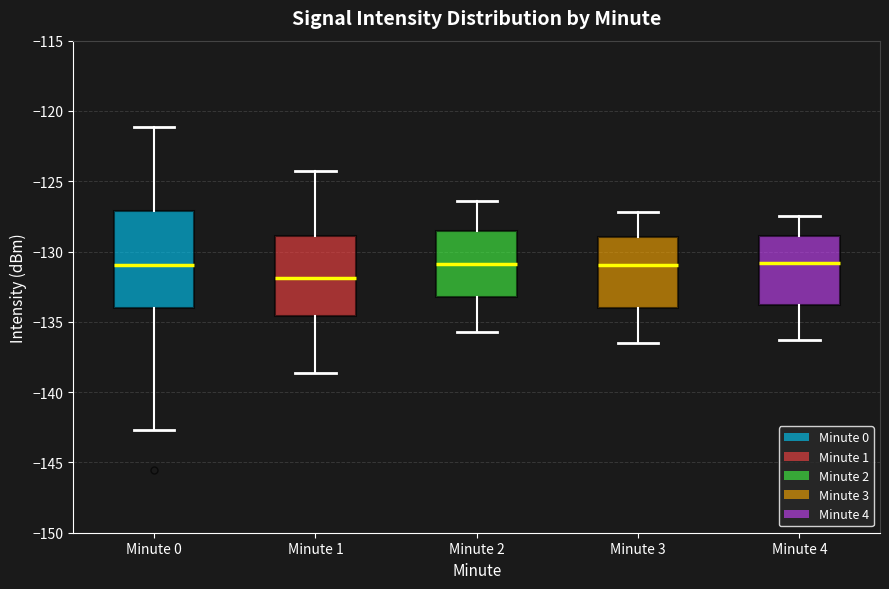

Reading left to right, read every box against the y-axis: the position of its median line, the range the box covers, and the ends of its whiskers. The values are not printed on the chart, so give them approximately, as read against the axis.

Minute 0: median -131.0, box -134.0 to -127.0, whiskers -142.5 to -121.0
Minute 1: median -132.0, box -134.5 to -129.0, whiskers -138.5 to -124.5
Minute 2: median -131.0, box -133.0 to -128.5, whiskers -135.5 to -126.5
Minute 3: median -131.0, box -134.0 to -129.0, whiskers -136.5 to -127.0
Minute 4: median -131.0, box -134.0 to -129.0, whiskers -136.5 to -127.5